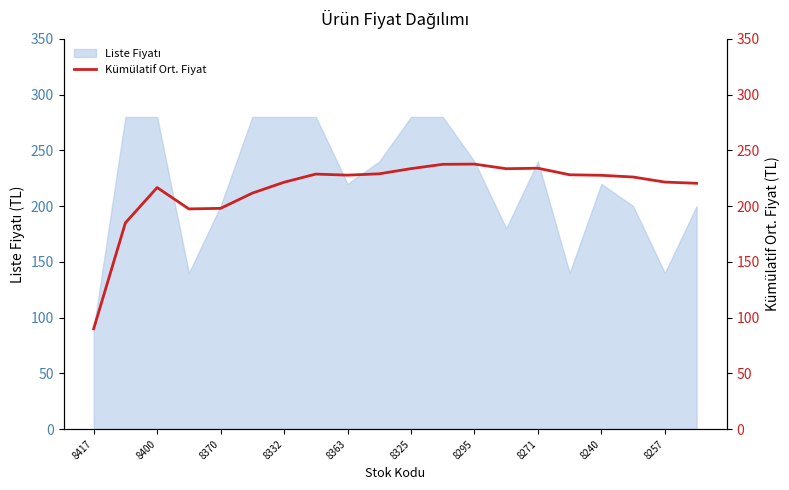

What is the ratio of the value at 8417 to the value at 15?

0.4